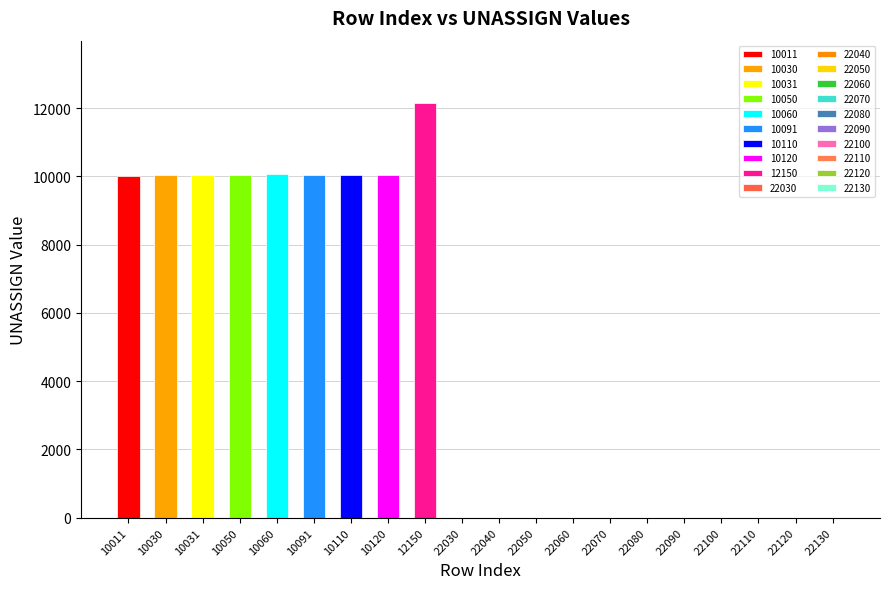

Rank the series at 22050 from lowest to highest value.

UNASSIGN, col_0